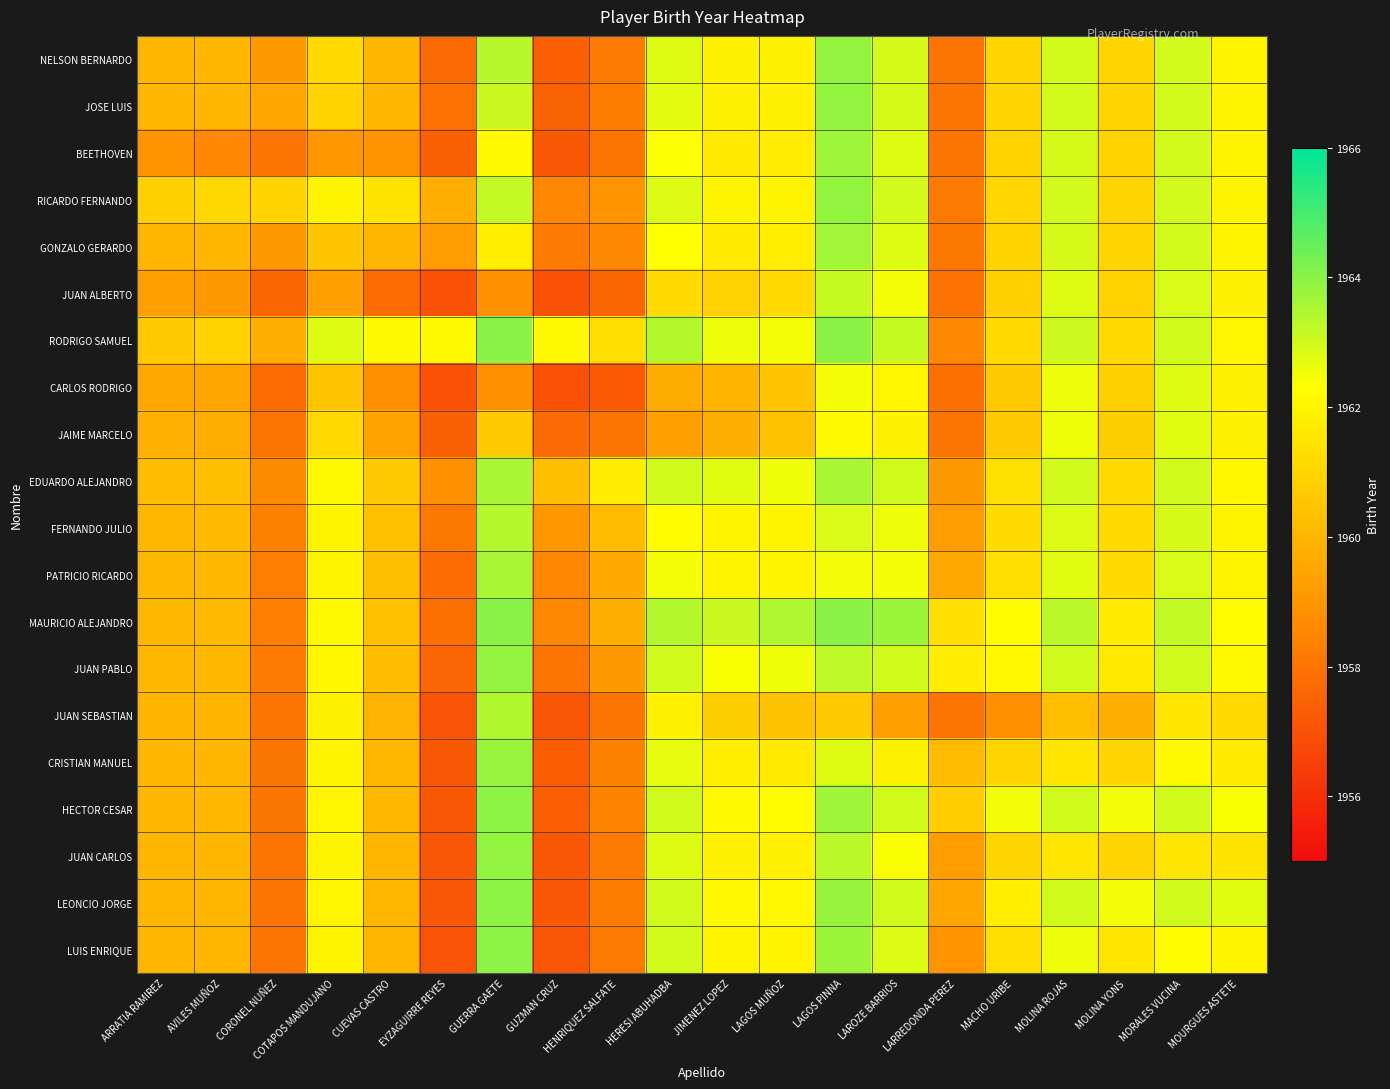

Which series has the largest range (max minus min)?

LUIS ENRIQUE